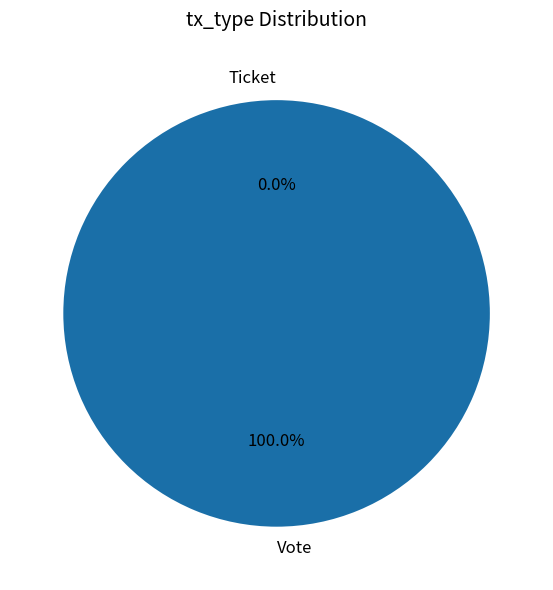

Do Vote and Ticket together represent more than half of the pie?

Yes